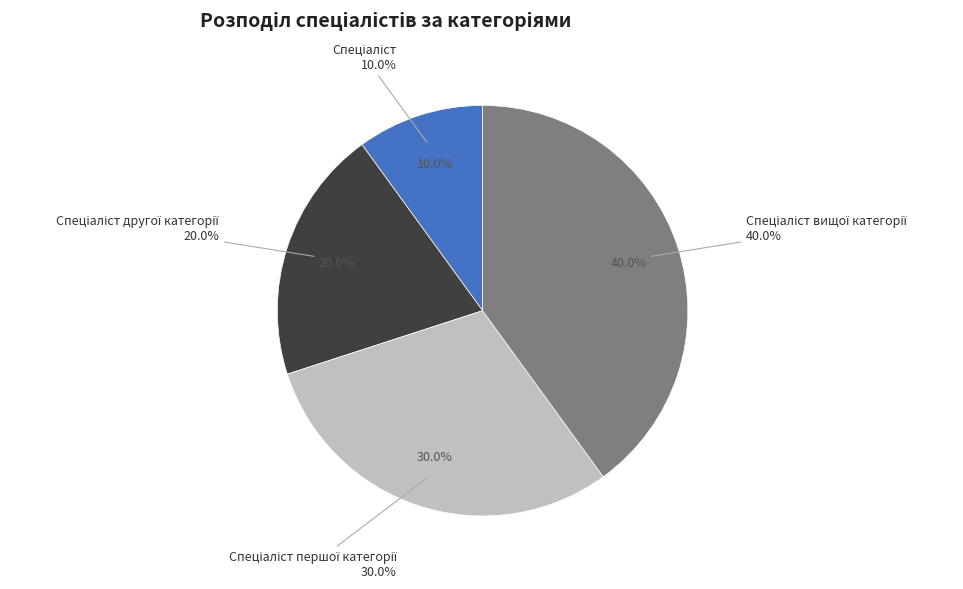

The Спеціаліст другої категорії slice represents 20% of the pie. True or false?

True